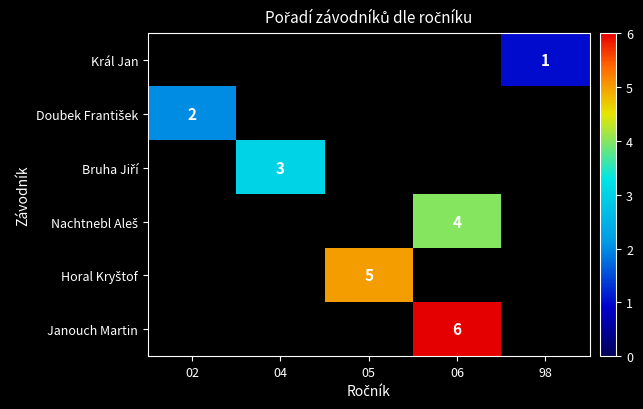

The value of Janouch Martin at 06 is 6. True or false?

True